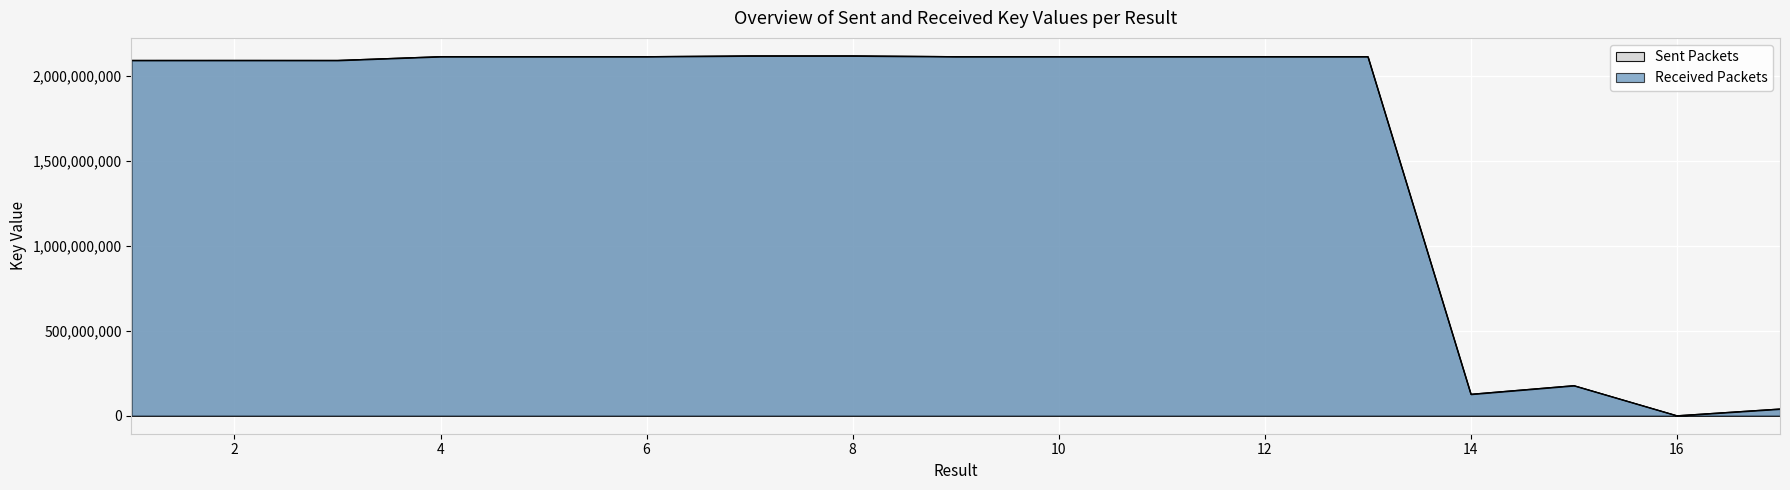

In Received Packets, how many points are lower than both neighbors (excluding endpoints)?

6